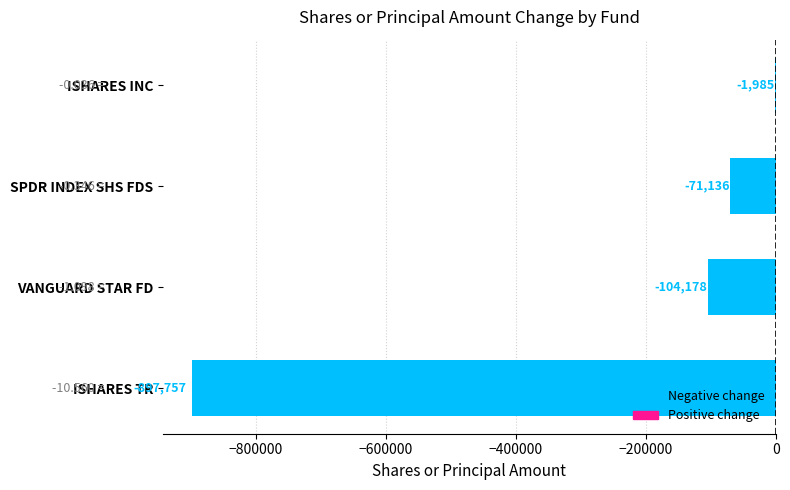

Count the number of categories in the chart.

4